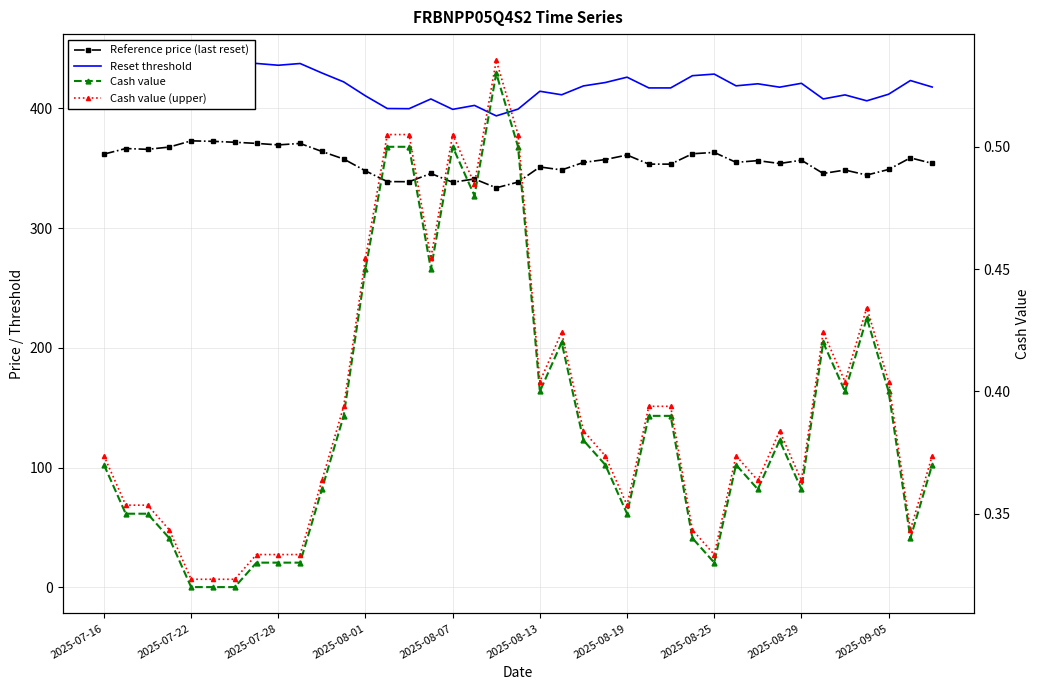

What are all the series names shown in the legend?

Reference price (last reset), Reset threshold, Cash value, Cash value (upper)